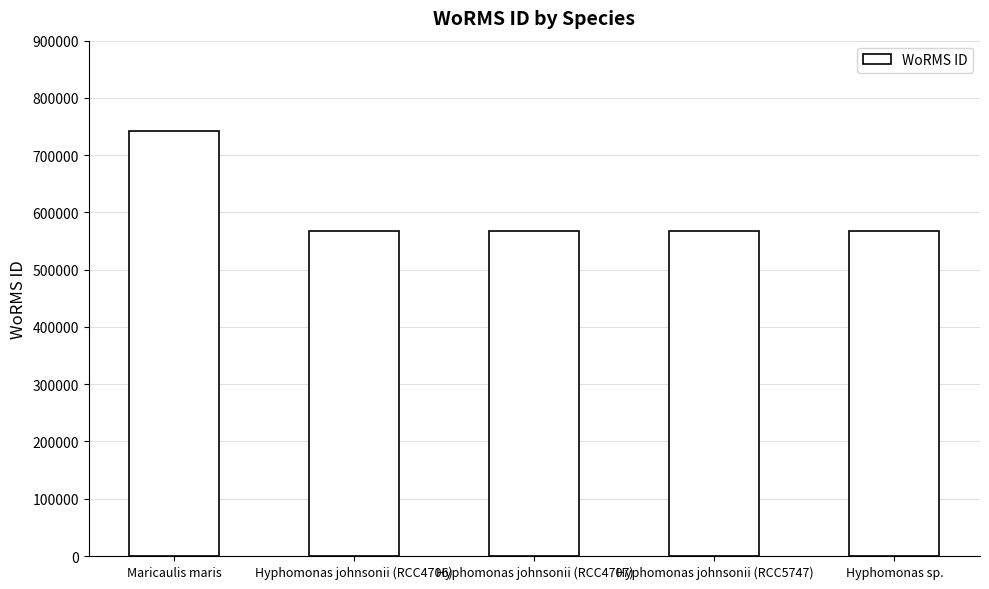

At which label does the data first exceed 567587?

Maricaulis maris